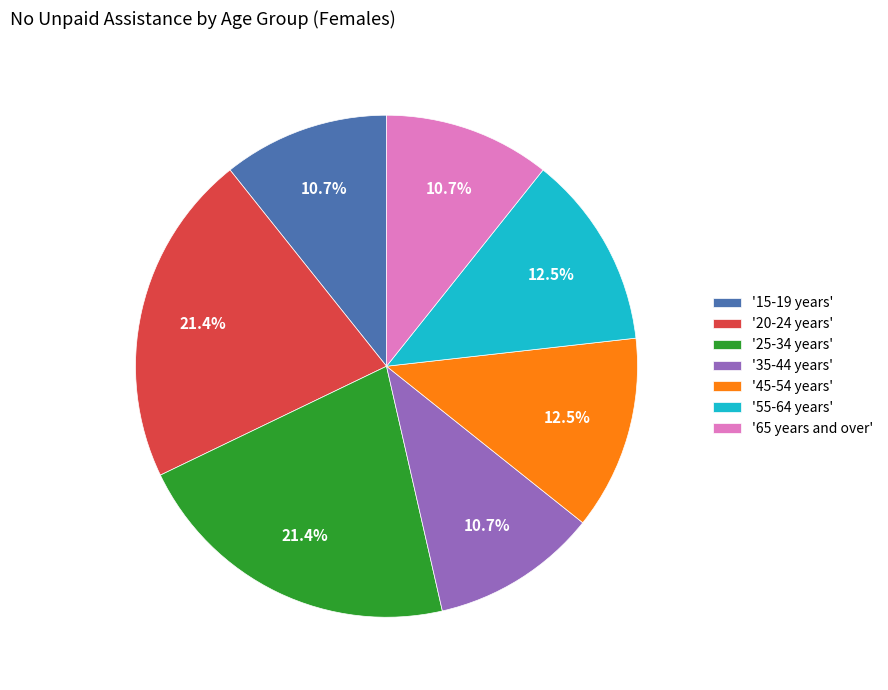

How many slices are in this pie chart?

7